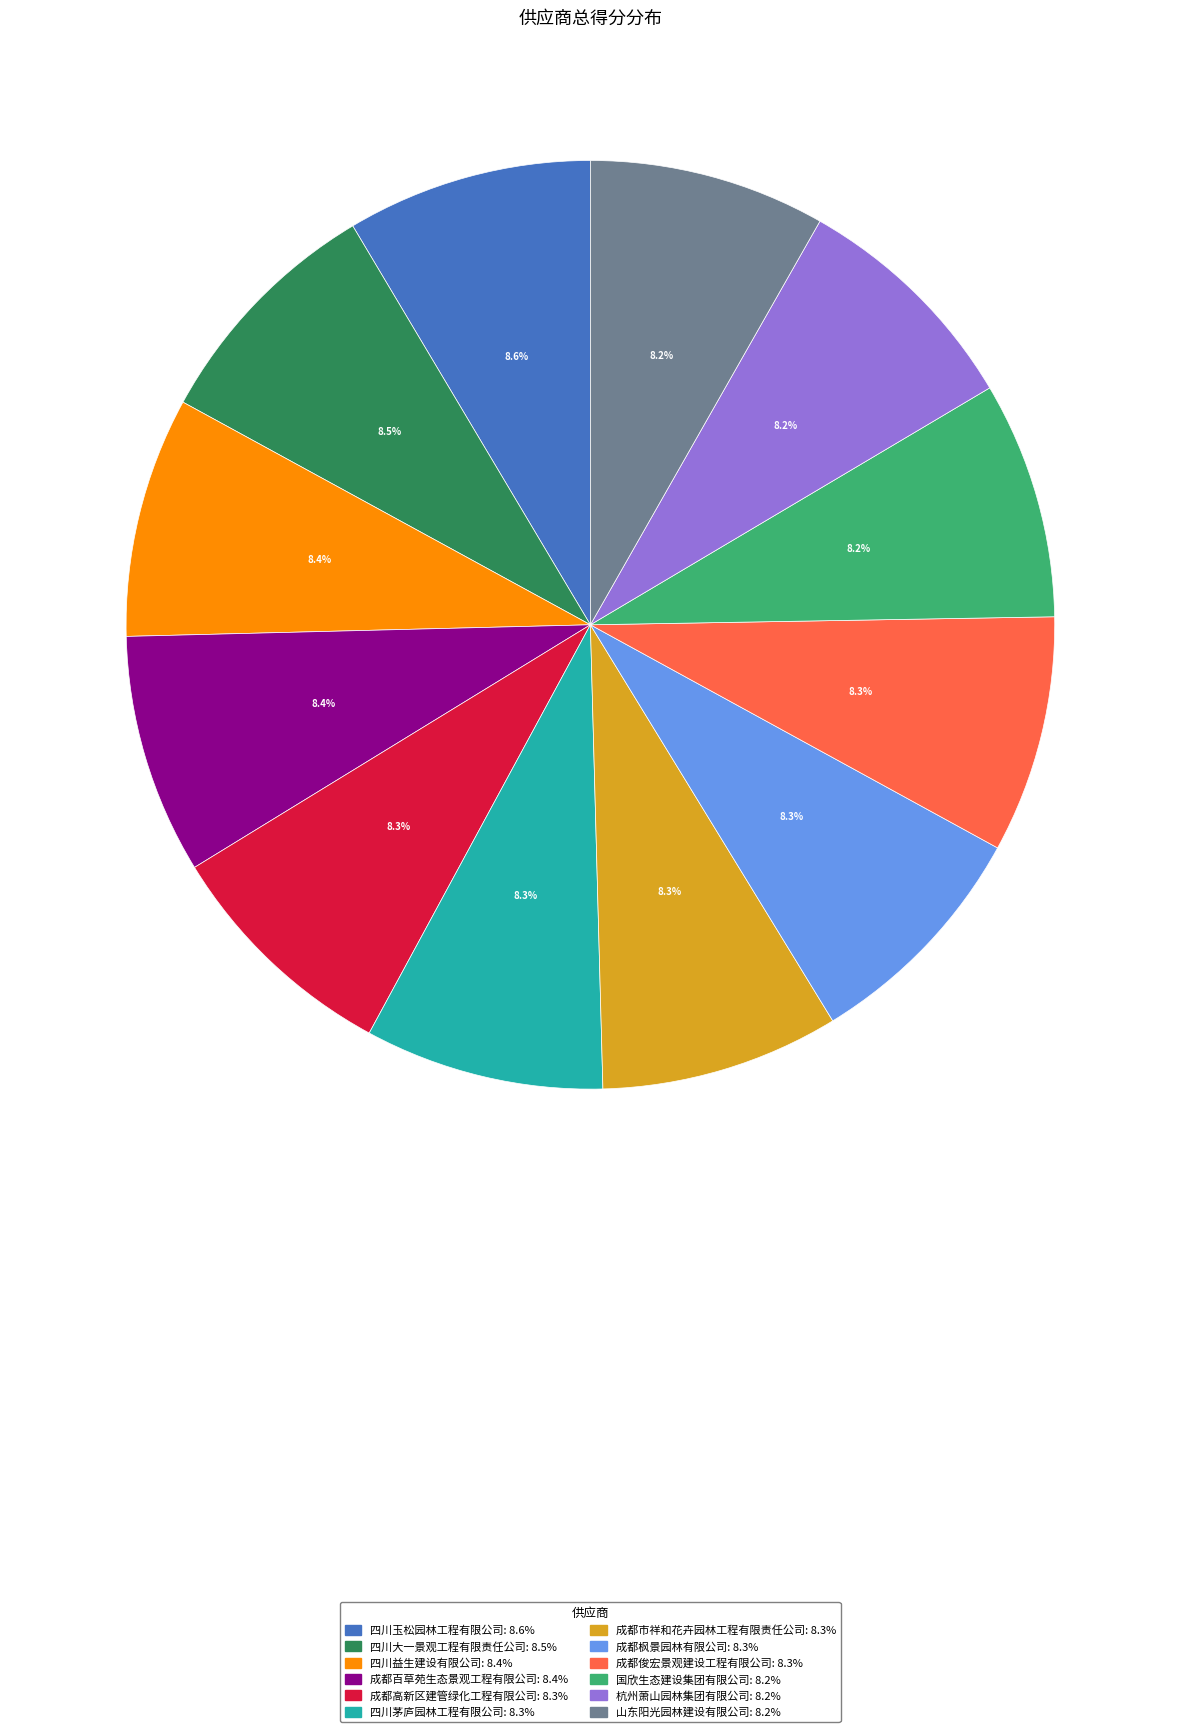

True or false: 山东阳光园林建设有限公司 accounts for 8% of the total.

True